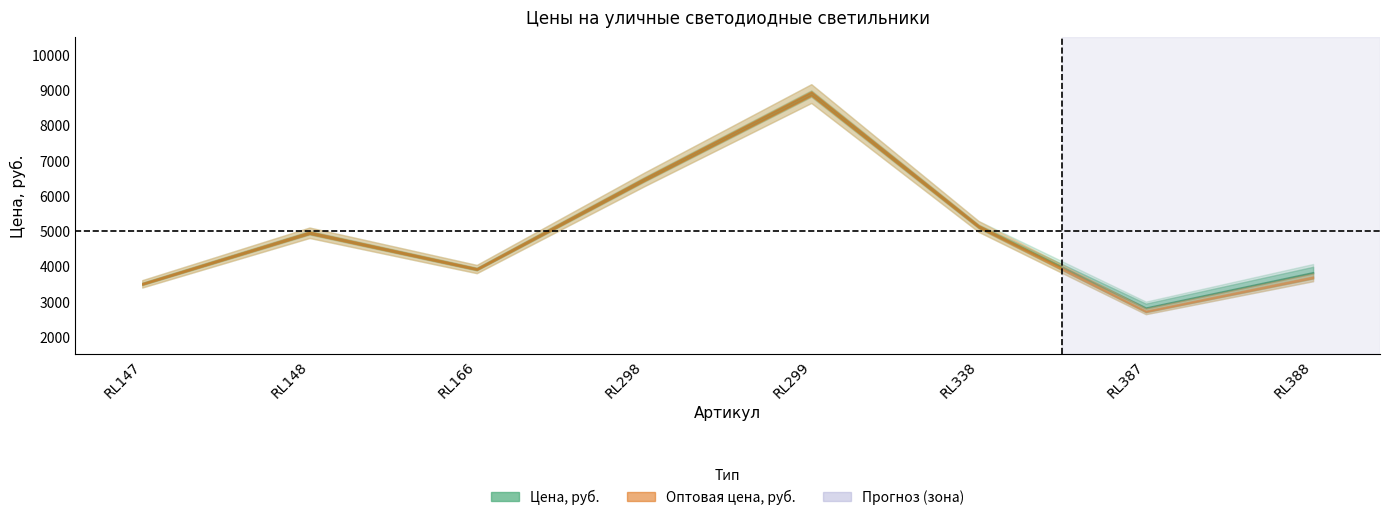

At which label does Оптовая цена, руб. first exceed 4950?

RL298